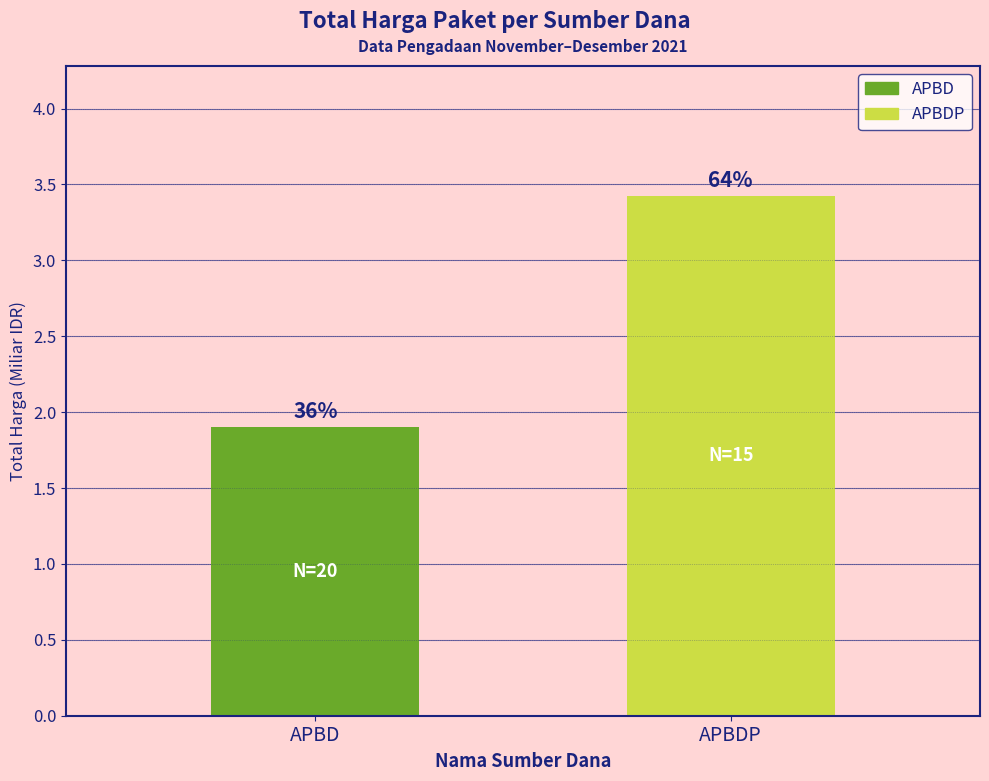

True or false: the data shows 2.7 at APBD.

False